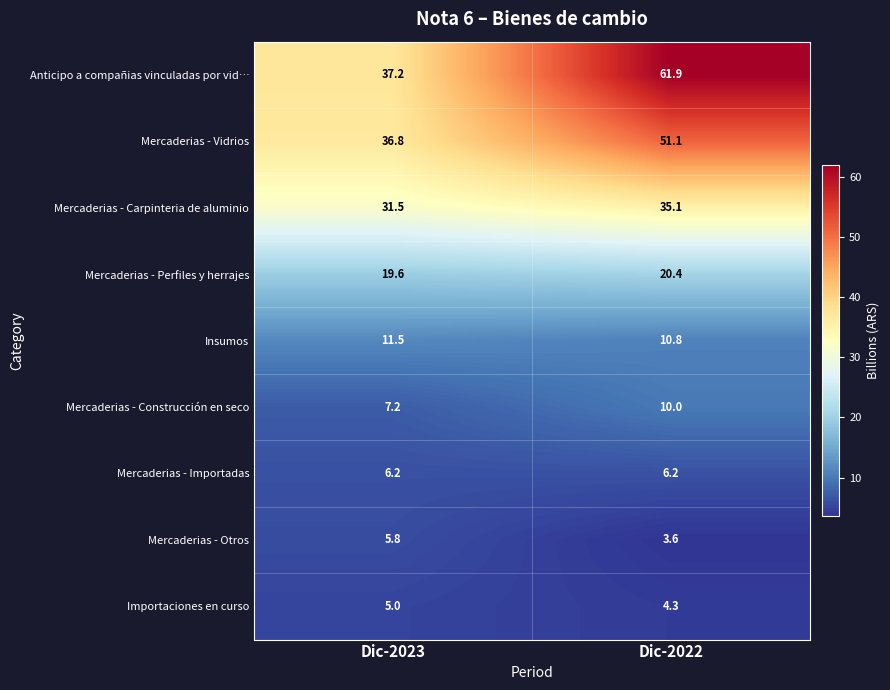

What is the sum of all Insumos values?

22.3